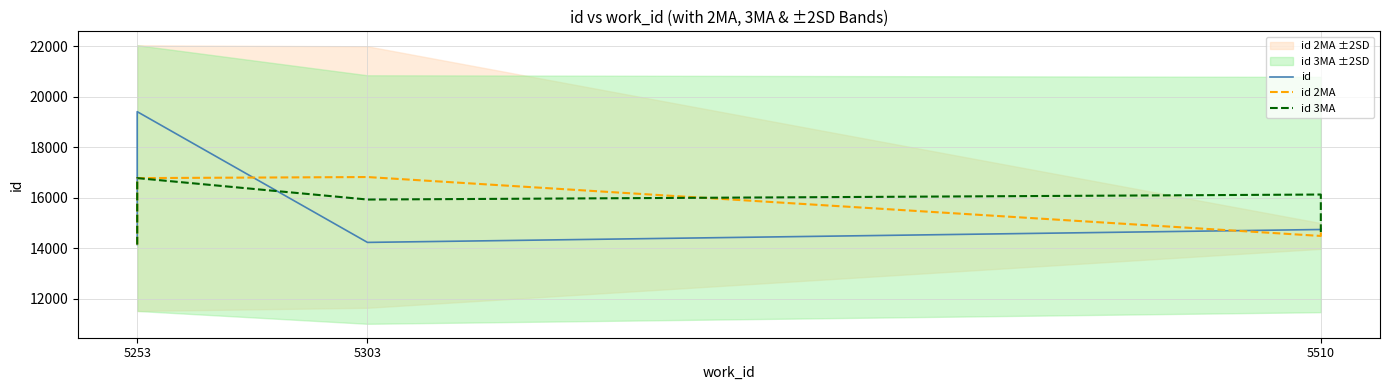

Is it true that id 3MA equals 21854.6 at 5253?

False